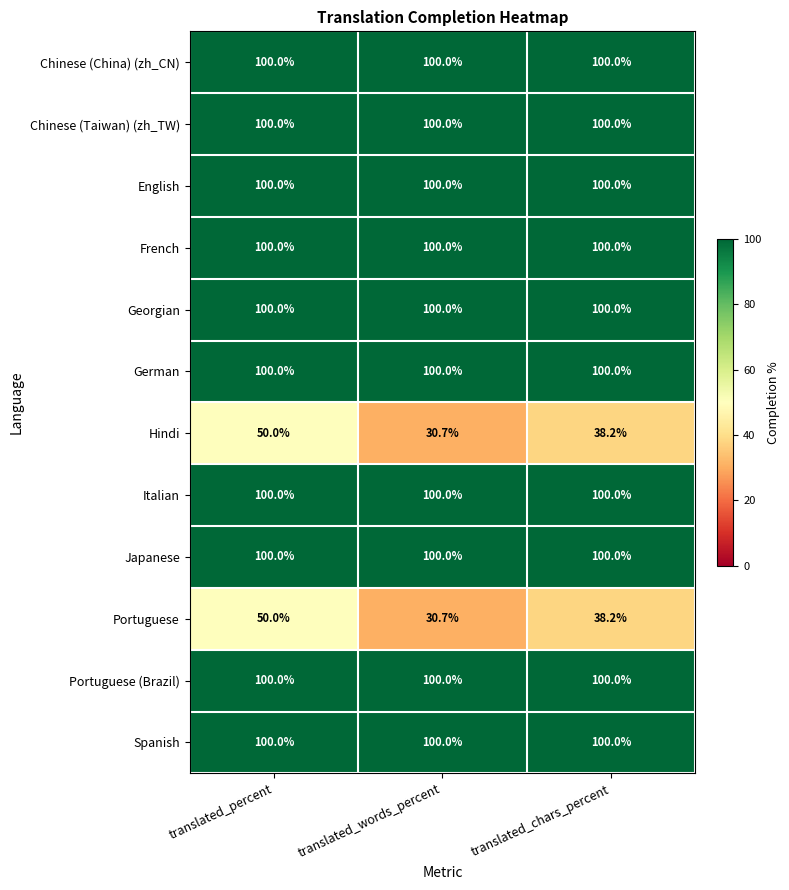

What is the difference between the highest and lowest values at translated_percent?

50.0